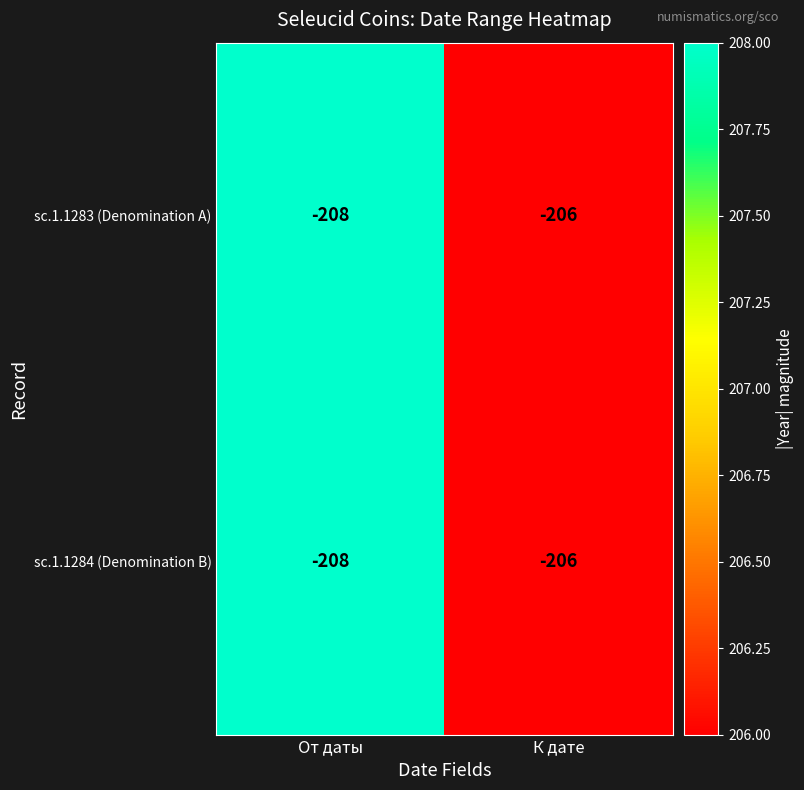

Rank the categories by sc.1.1284 (Denomination B) value from highest to lowest.

К дате, От даты